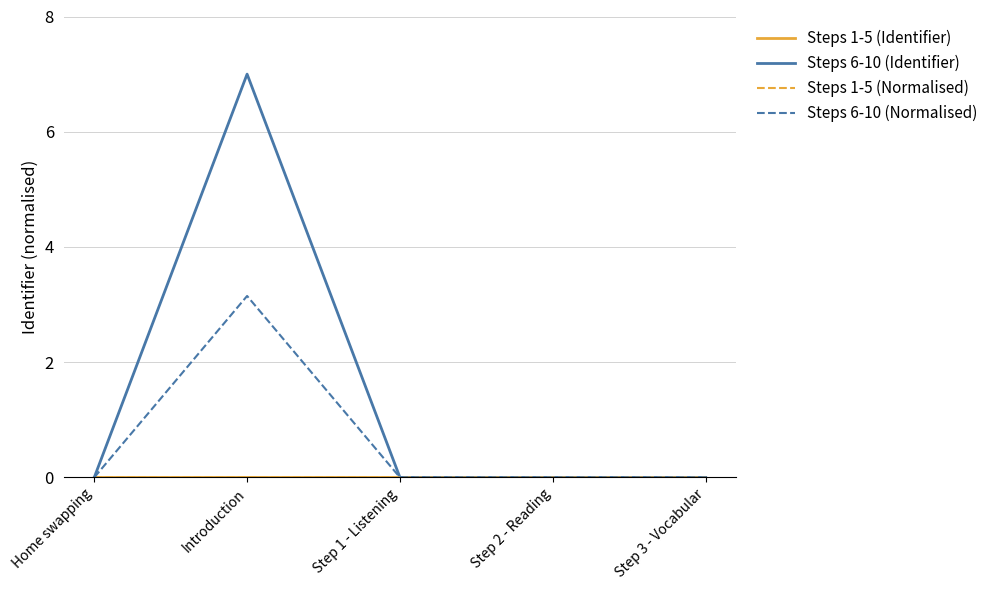

Is it true that Steps 6-10 (Identifier) equals 1.9 at Introduction?

False